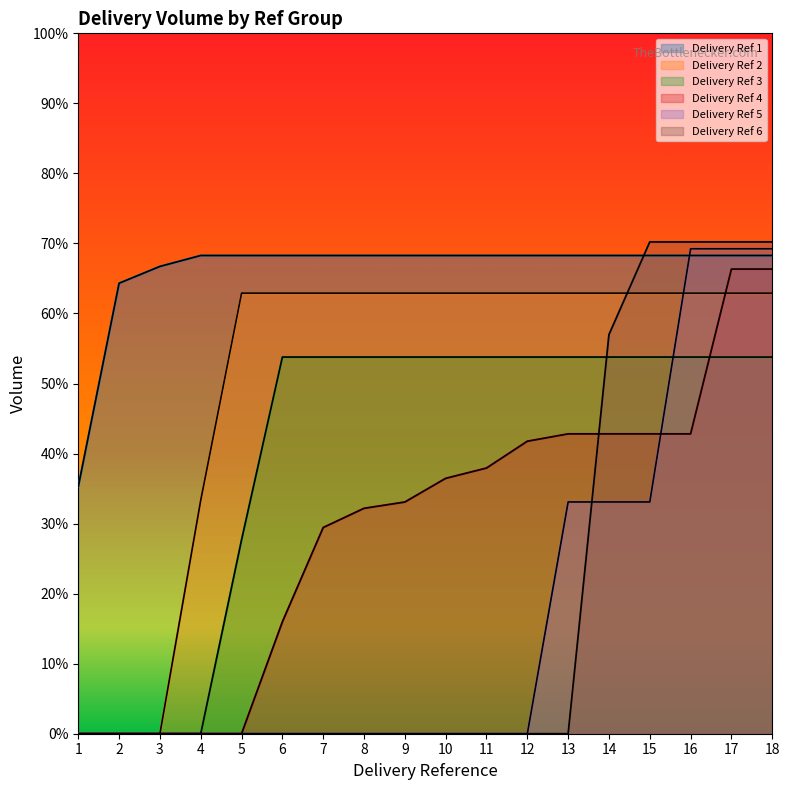

Between 2 and 14, which is larger?

14